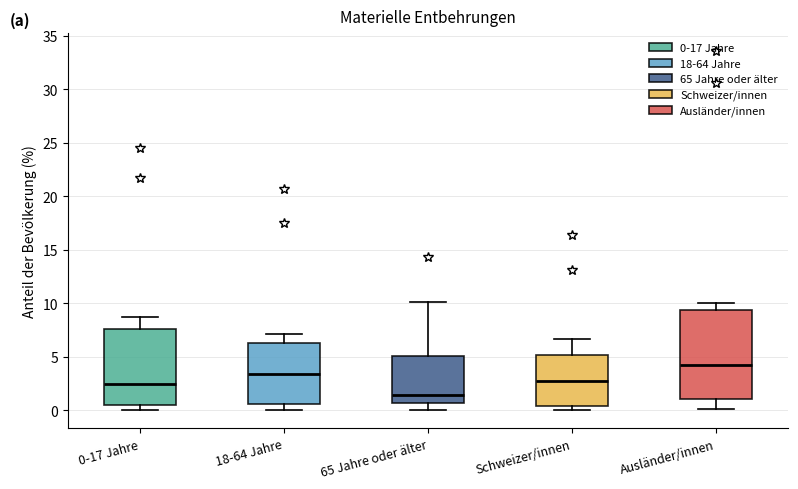

Reading left to right, transcribe this box plot: for each box, give where its median line is, the range the box spans, and where its two whiskers end, as read against the y-axis. The values are not printed on the chart, so give them approximately, as read against the axis.

0-17 Jahre: median 2.5, box 0.5 to 7.5, whiskers 0.0 to 8.5
18-64 Jahre: median 3.5, box 0.5 to 6.5, whiskers 0.0 to 7.0
65 Jahre oder älter: median 1.5, box 0.5 to 5.0, whiskers 0.0 to 10.0
Schweizer/innen: median 3.0, box 0.5 to 5.0, whiskers 0.0 to 6.5
Ausländer/innen: median 4.0, box 1.0 to 9.5, whiskers 0.0 to 10.0